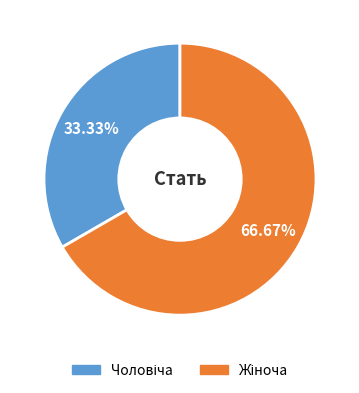

Is there any slice that represents more than half of the pie?

Yes